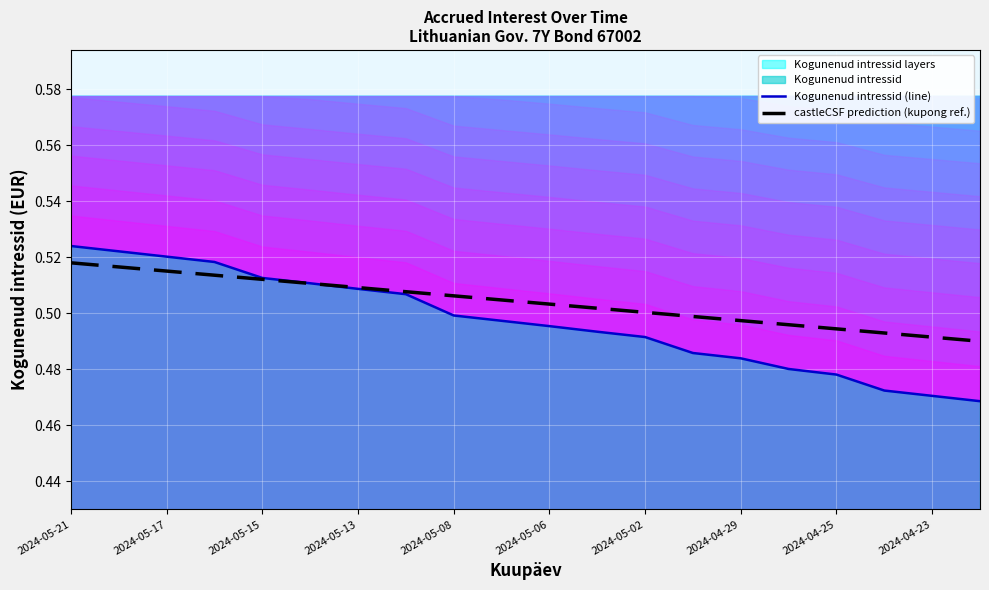

After their last crossing, which series has the higher values: Kogunenud intressid (line) or castleCSF prediction (kupong ref.)?

castleCSF prediction (kupong ref.)